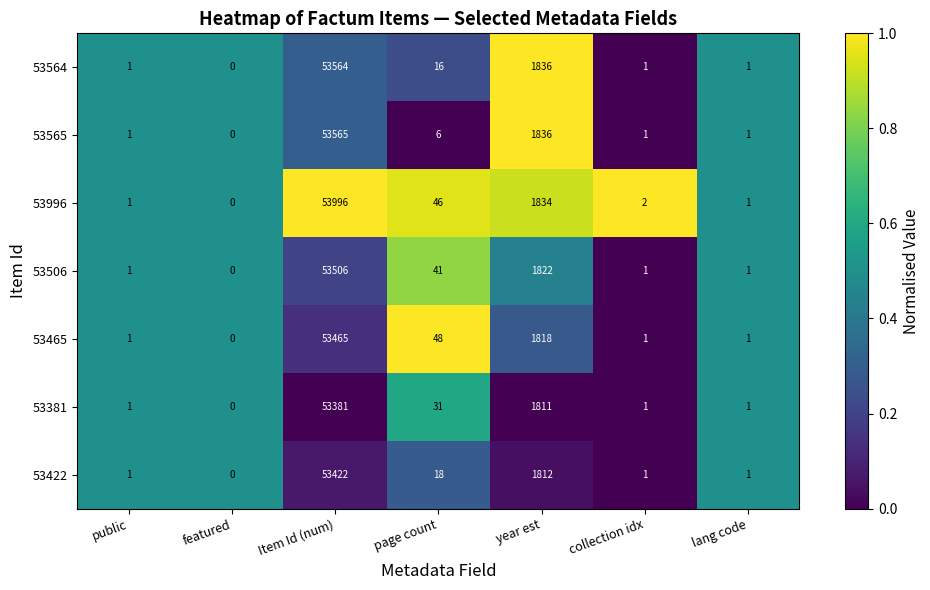

List the series in order of their peak value, lowest first.

53381, 53422, 53465, 53506, 53564, 53565, 53996